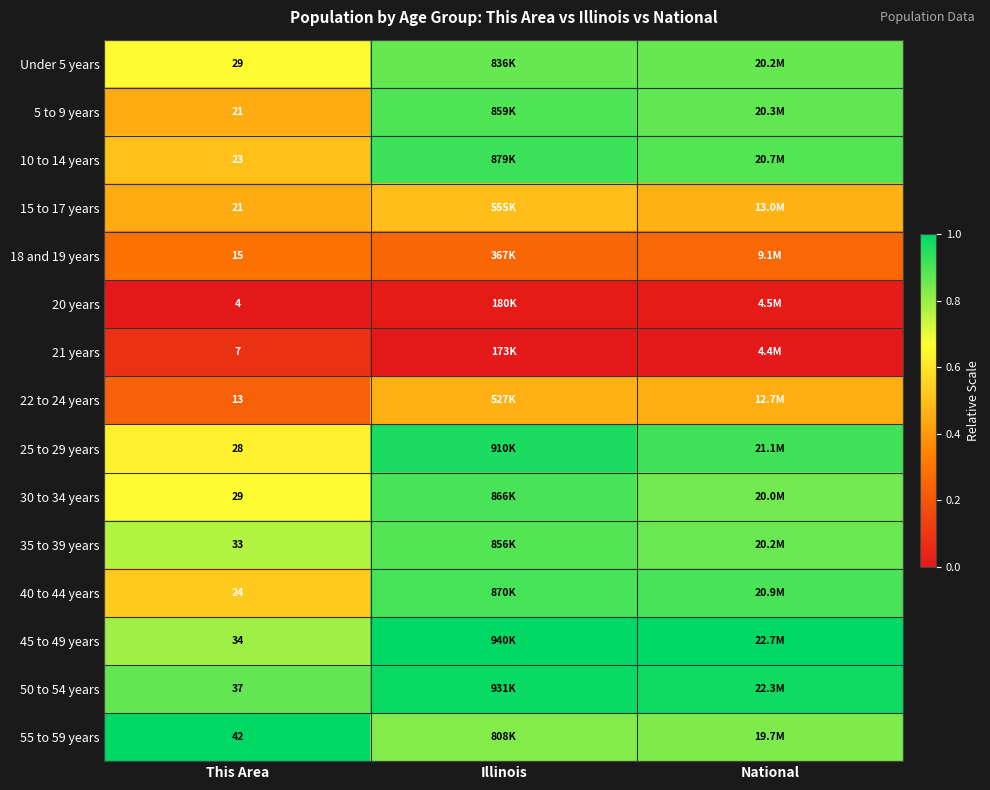

Is the value of Under 5 years at This Area greater than the value of 22 to 24 years at This Area?

Yes